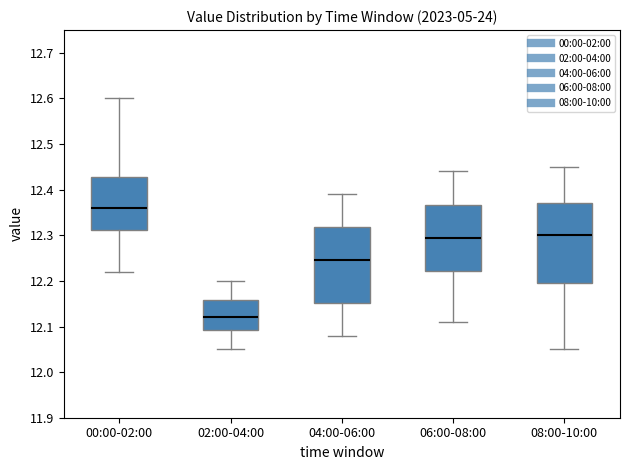

Reading left to right, read every box against the y-axis: the position of its median line, the range the box covers, and the ends of its whiskers. The values are not printed on the chart, so give them approximately, as read against the axis.

00:00-02:00: median 12.36, box 12.31 to 12.43, whiskers 12.22 to 12.60
02:00-04:00: median 12.12, box 12.09 to 12.16, whiskers 12.05 to 12.20
04:00-06:00: median 12.25, box 12.15 to 12.32, whiskers 12.08 to 12.39
06:00-08:00: median 12.30, box 12.22 to 12.37, whiskers 12.11 to 12.44
08:00-10:00: median 12.30, box 12.20 to 12.37, whiskers 12.05 to 12.45